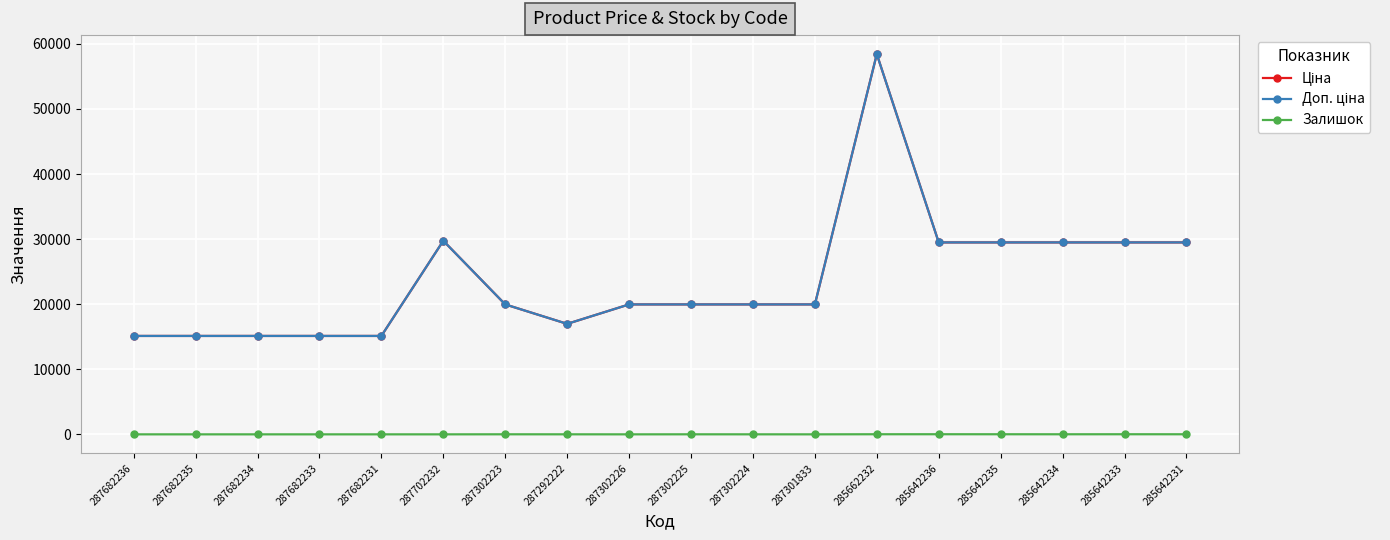

Is this an area chart (filled region under the line)?

No